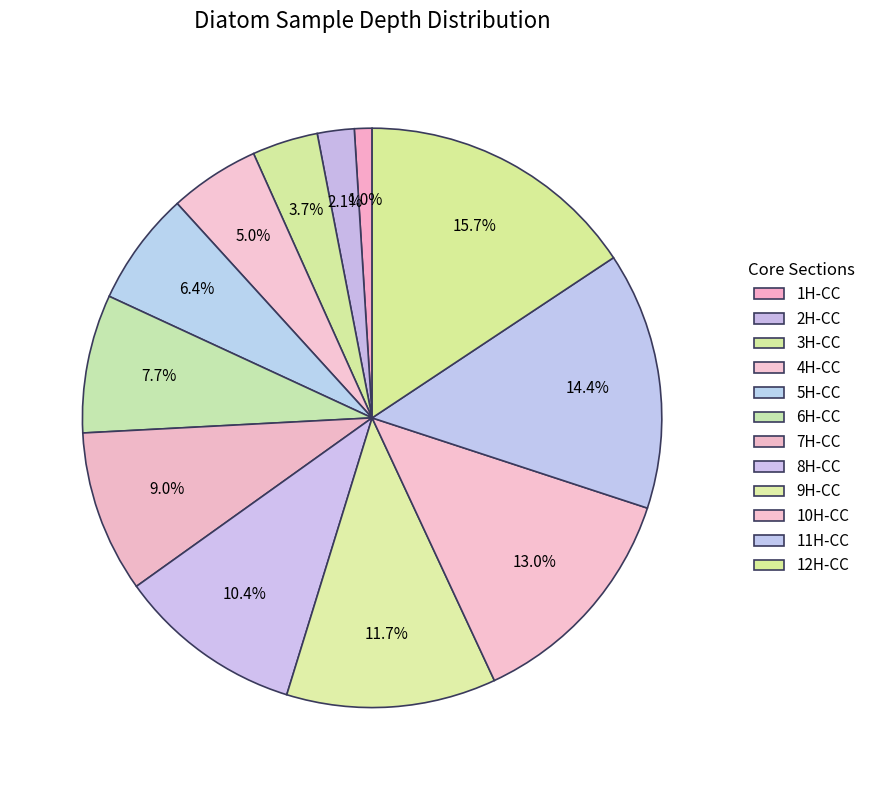

Count the number of slices in the pie.

12